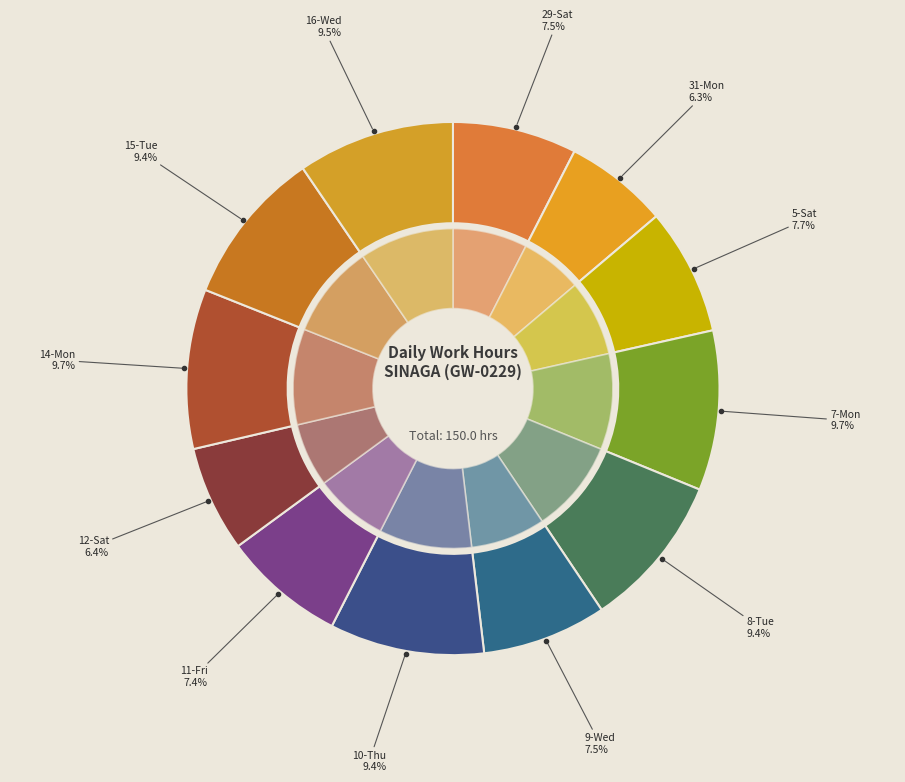

What is the change in value from 29-Sat to 8-Tue?

+2.8